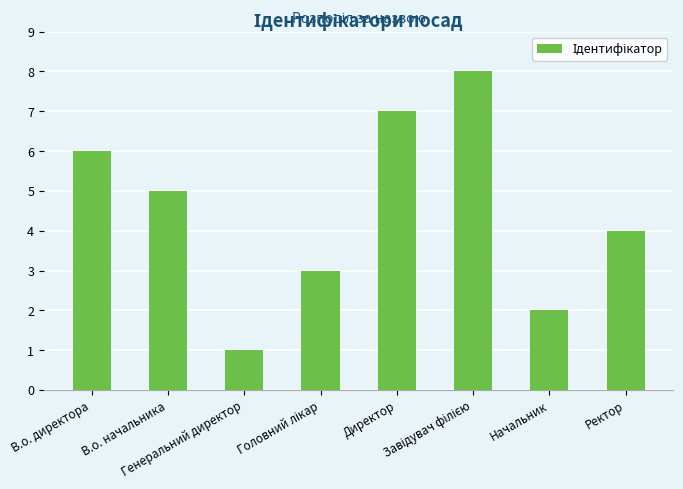

At which label does the data first exceed 5?

В.о. директора